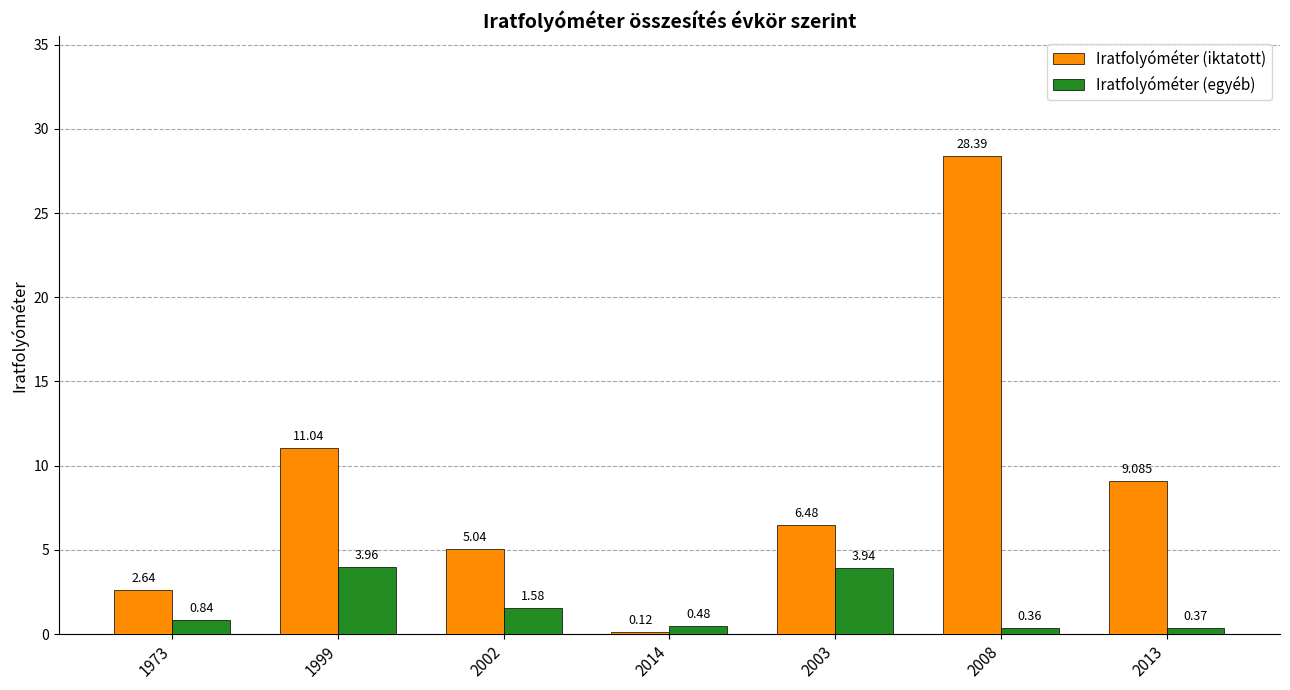

Which series has the largest total across all categories?

Iratfolyóméter (iktatott)